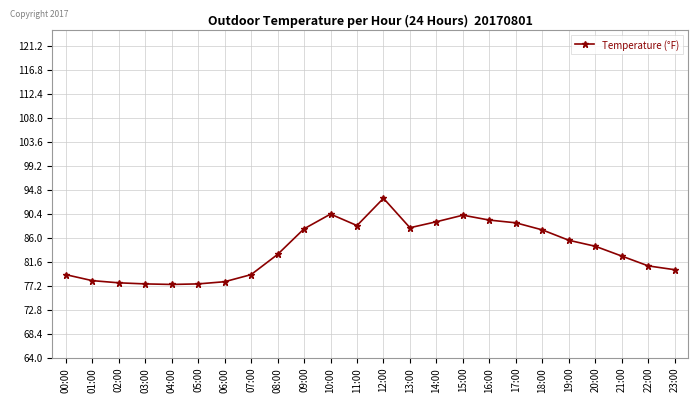

How many series are shown in this chart?

1